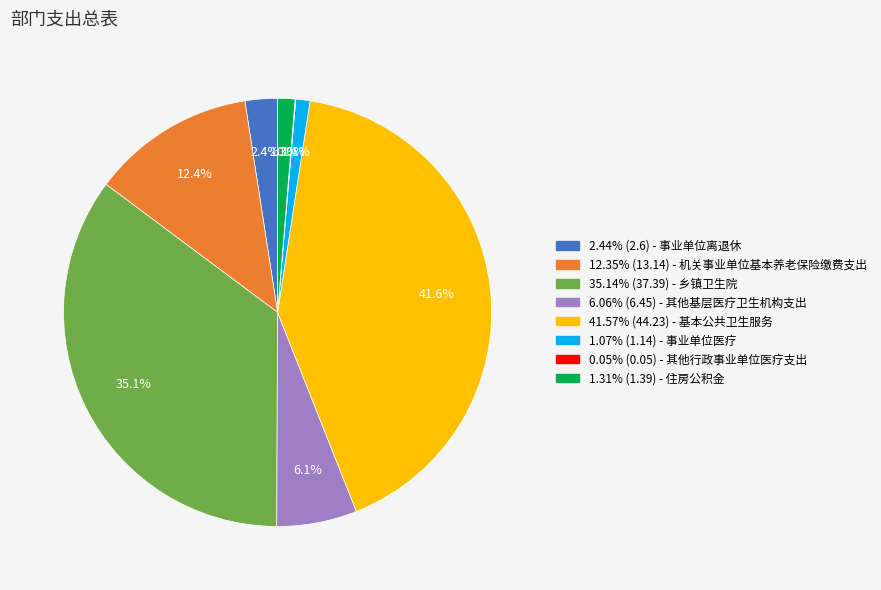

Is there a majority slice in this chart?

No